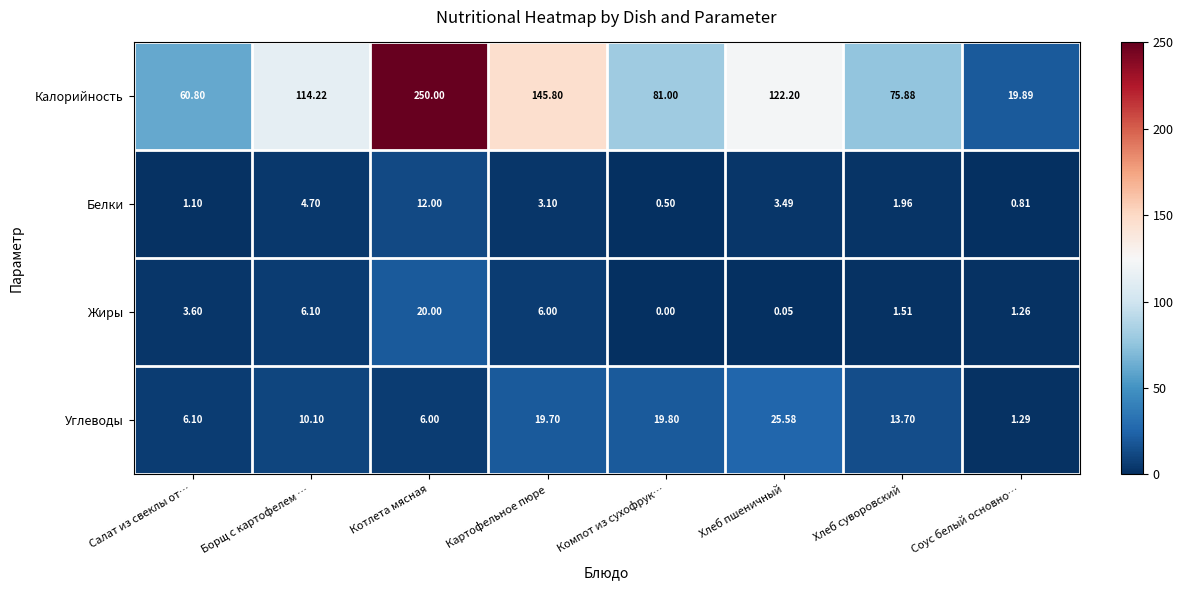

At which label is Жиры closest to 10?

Борщ с картофелем …